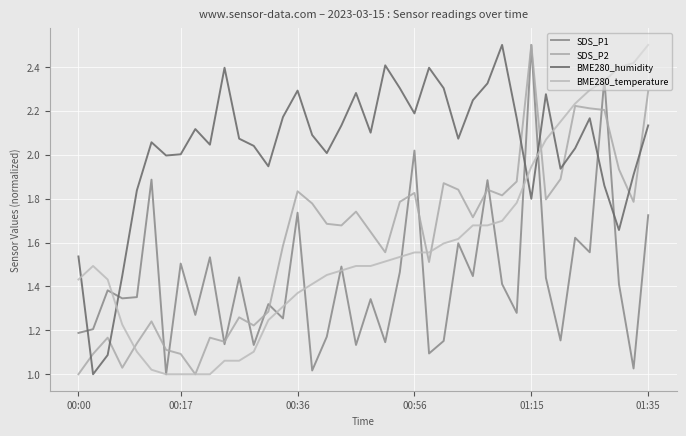

How many lines are shown in the chart?

4